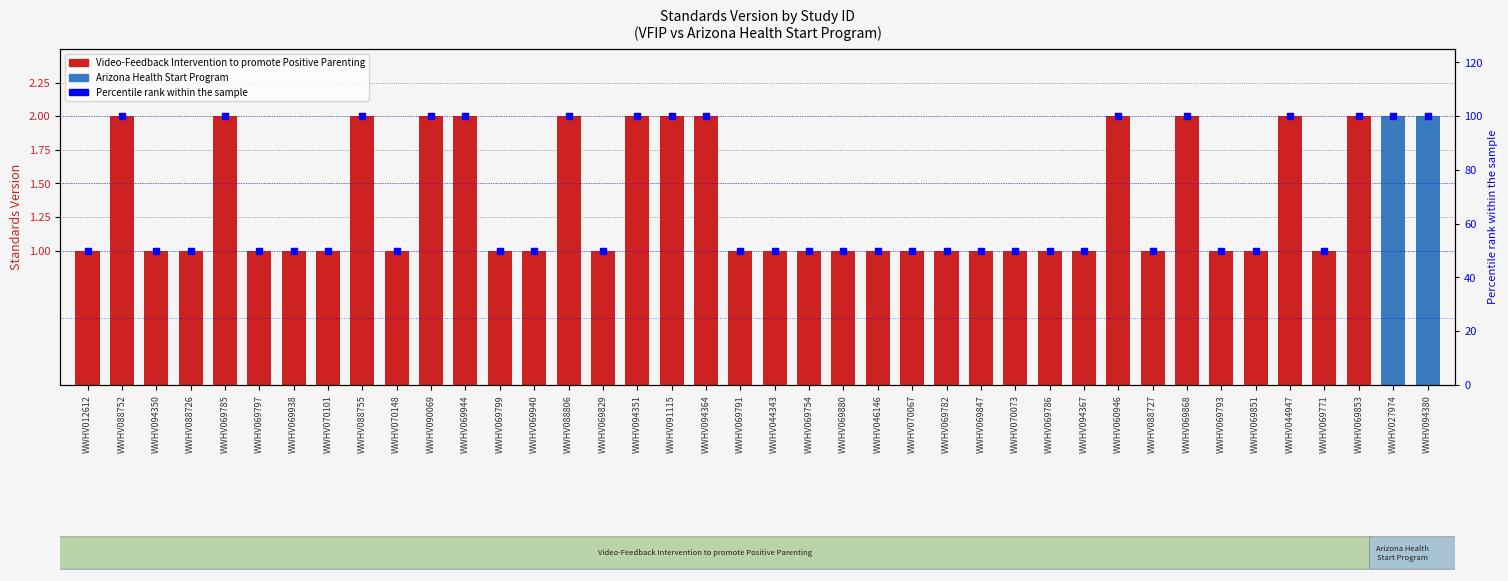

What is the total value across all series at WWHV069799?

51